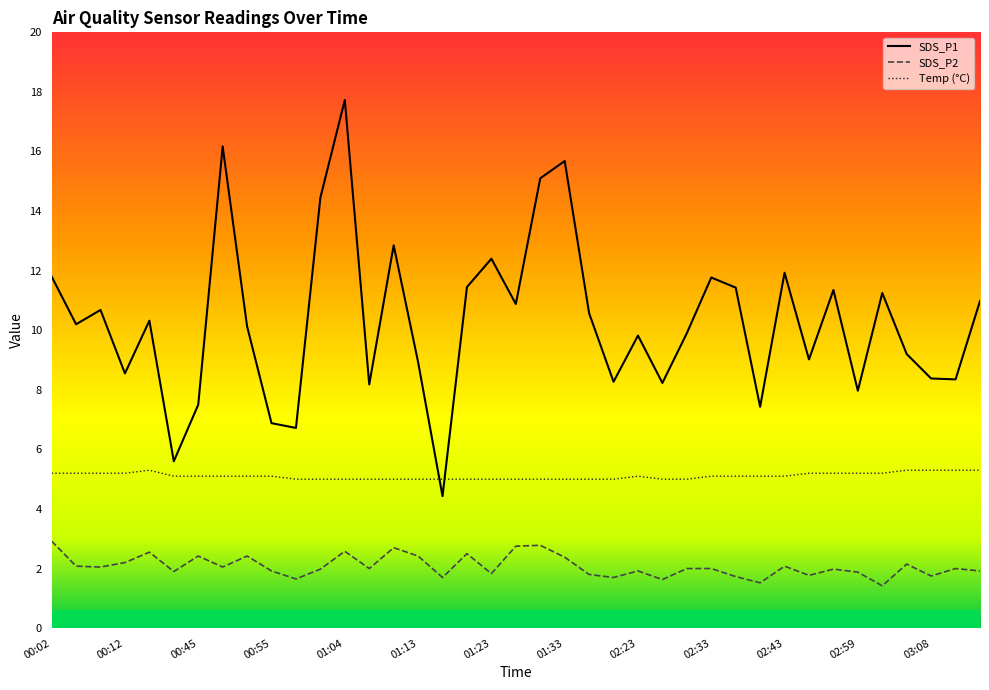

At 03:08, list the series in order from largest to smallest.

SDS_P1, Temp (°C), SDS_P2